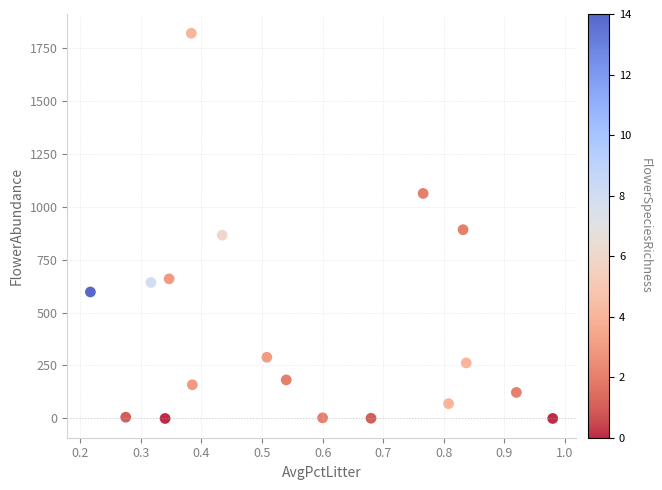

What is the range of Y values (max minus min)?

1818